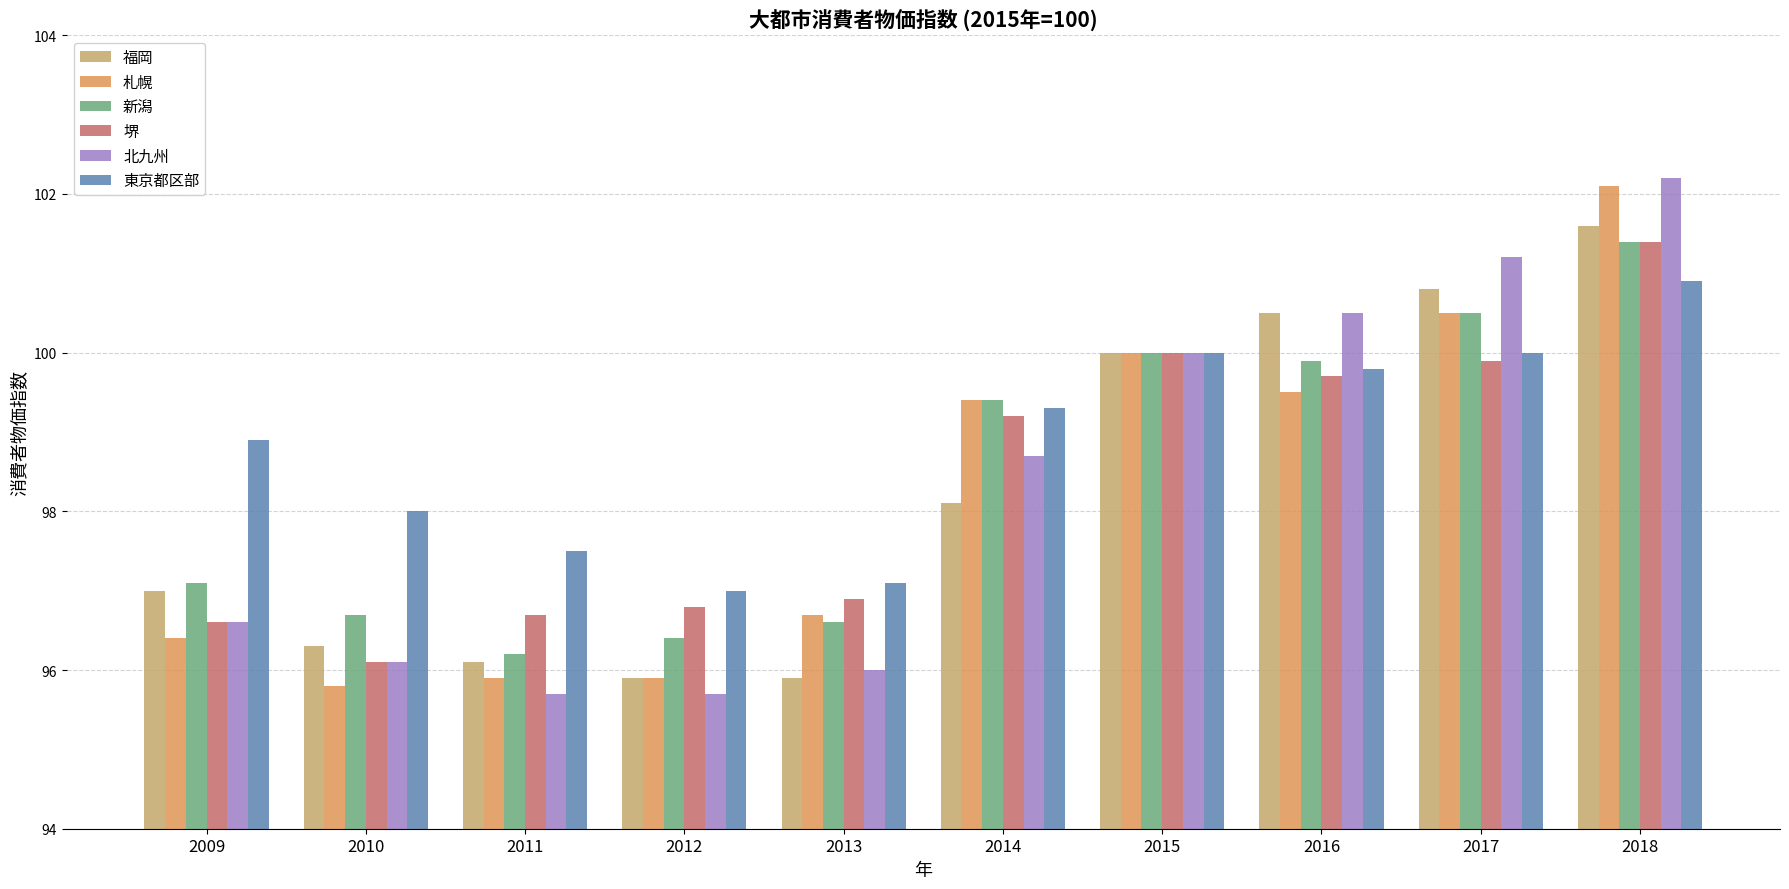

What is the greatest value displayed?

102.2